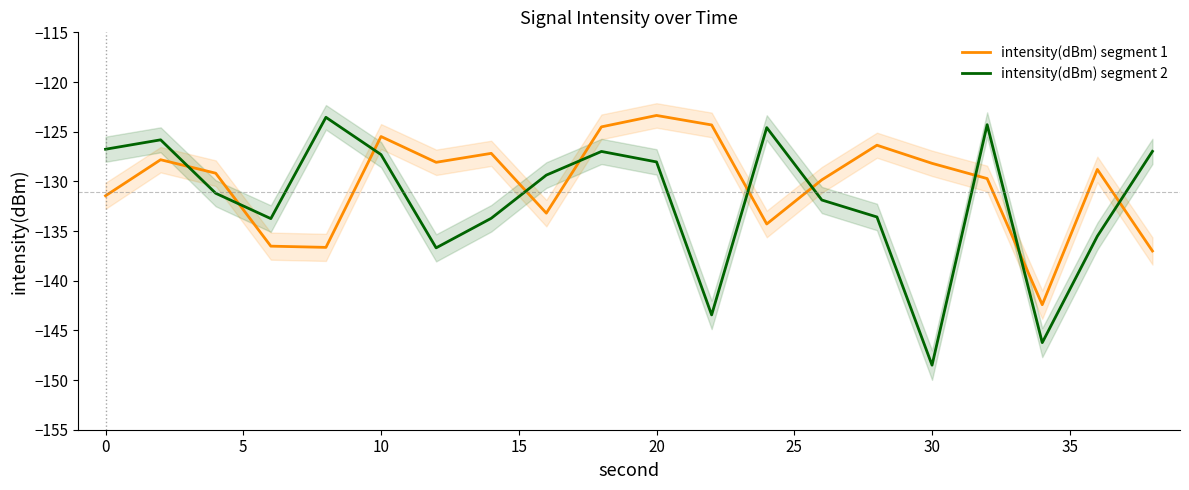

Which series ends up on top after the final intersection of intensity(dBm) segment 2 and intensity(dBm) segment 1?

intensity(dBm) segment 2